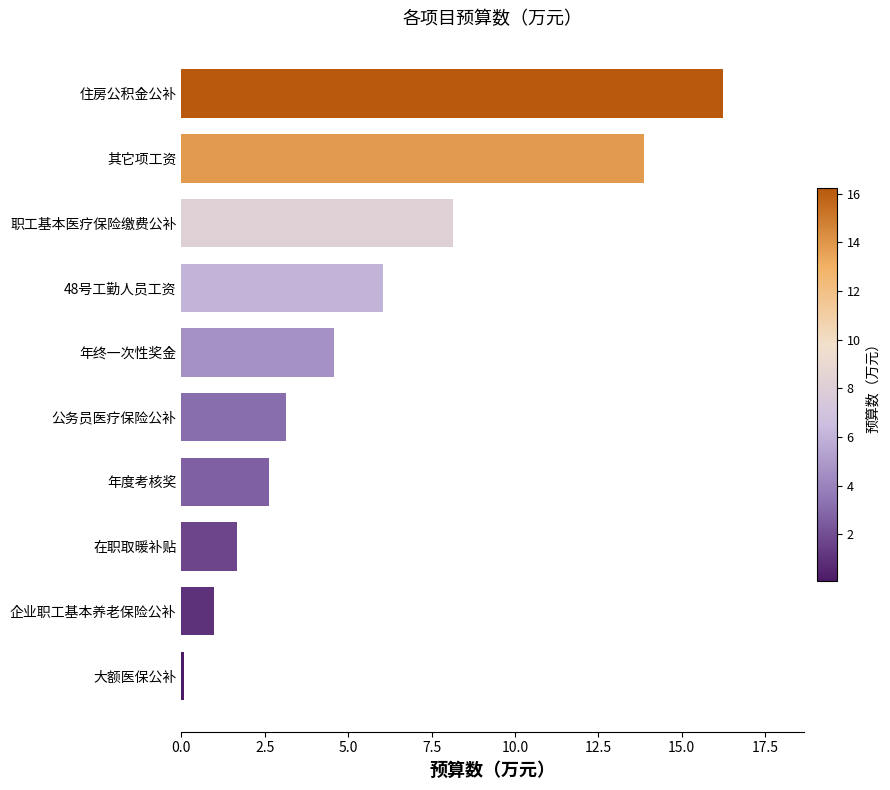

Rank the categories by value from lowest to highest.

大额医保公补, 企业职工基本养老保险公补, 在职取暖补贴, 年度考核奖, 公务员医疗保险公补, 年终一次性奖金, 48号工勤人员工资, 职工基本医疗保险缴费公补, 其它项工资, 住房公积金公补